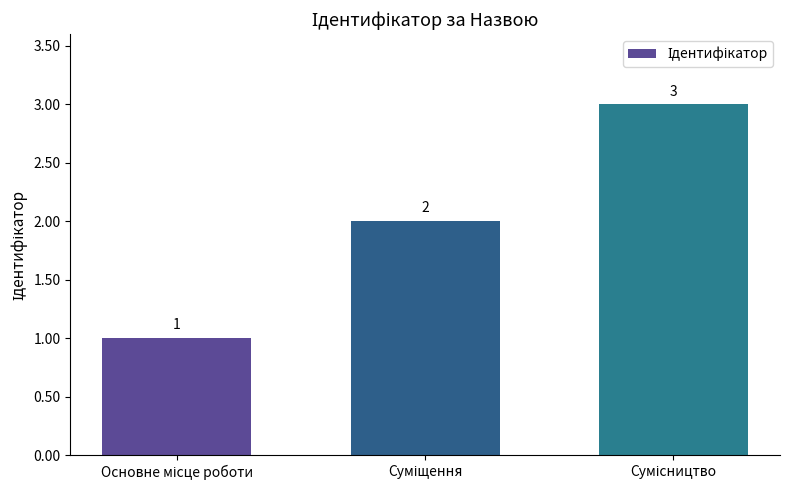

Count the values in the range 1 to 3.

3